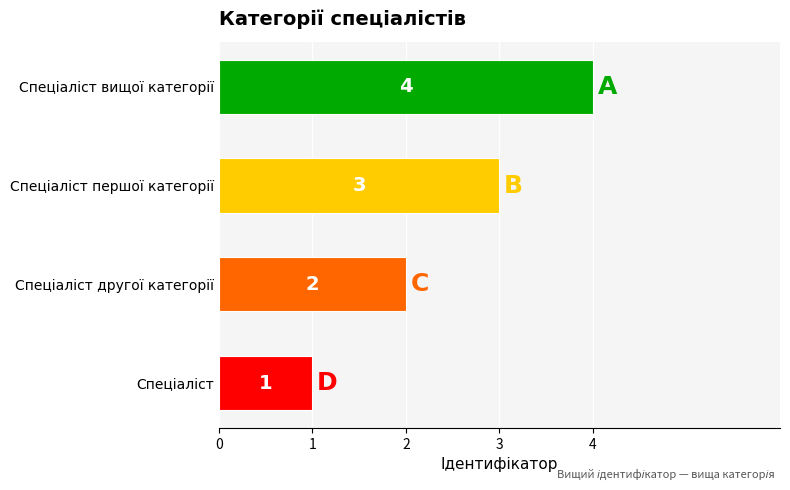

Count the number of data series in this chart.

1